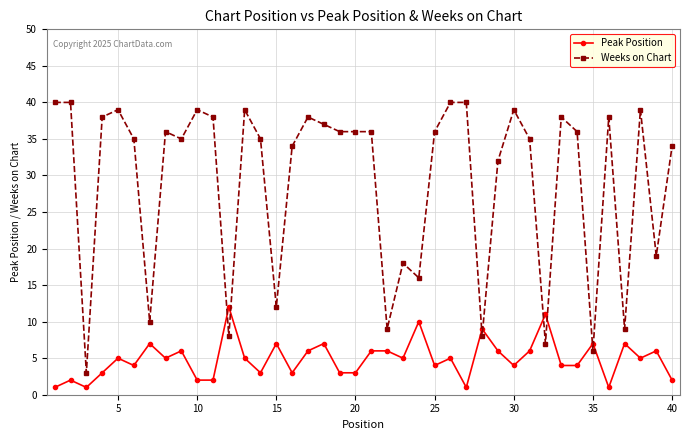

What is the value of the Weeks on Chart point at the 24th from the left?

16